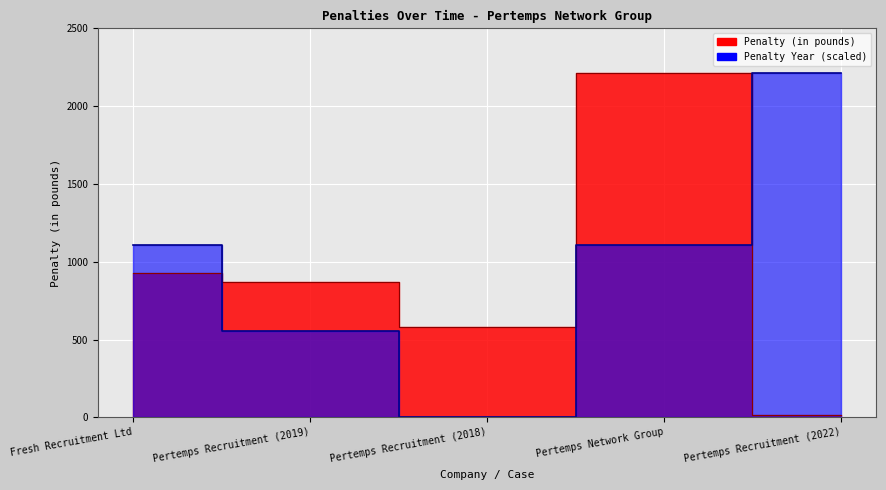

Where is the first local minimum for Penalty Year?

Pertemps Recruitment (2018)